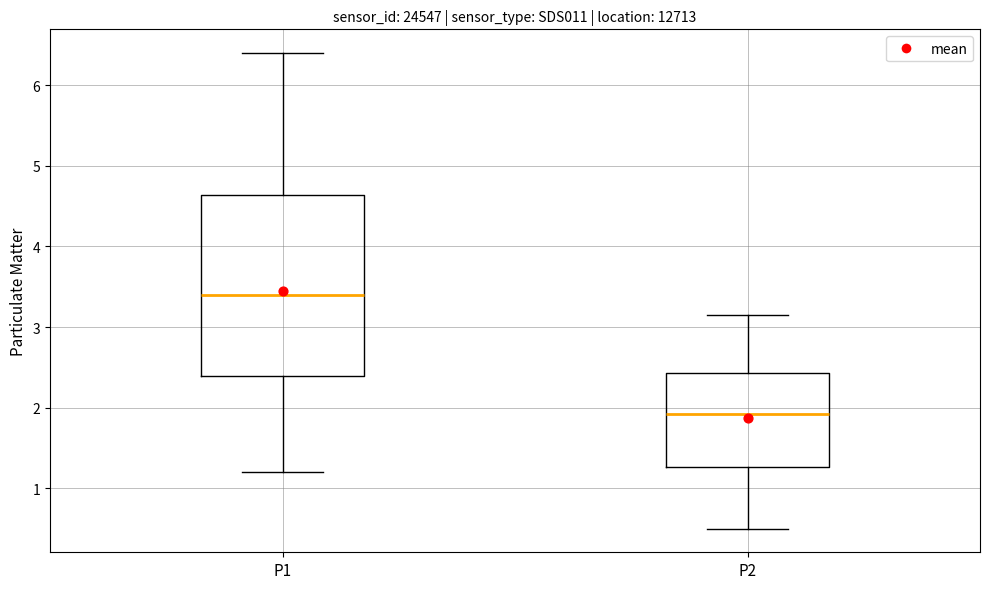

Which box is the tallest, from its lower edge to its upper edge?

P1